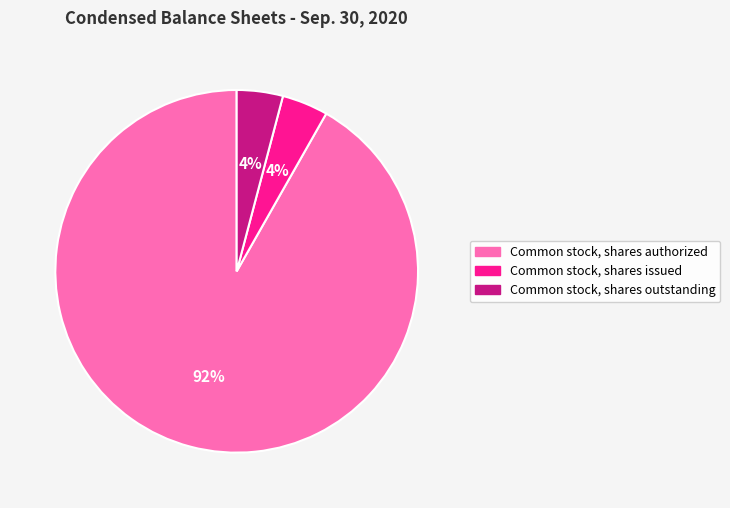

The Common stock, shares issued slice represents 4% of the pie. True or false?

True